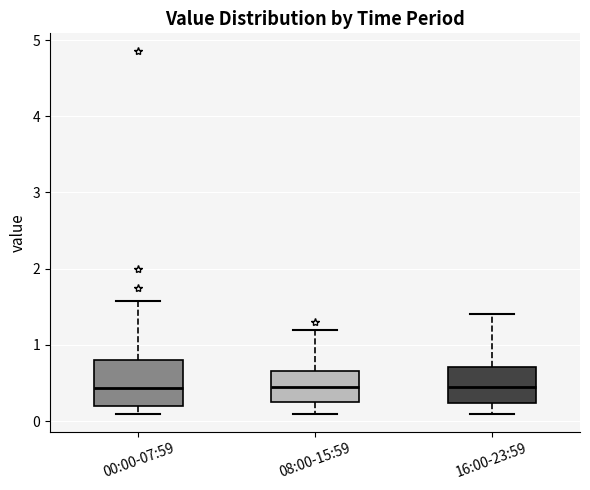

Which box is the tallest, from its lower edge to its upper edge?

00:00-07:59